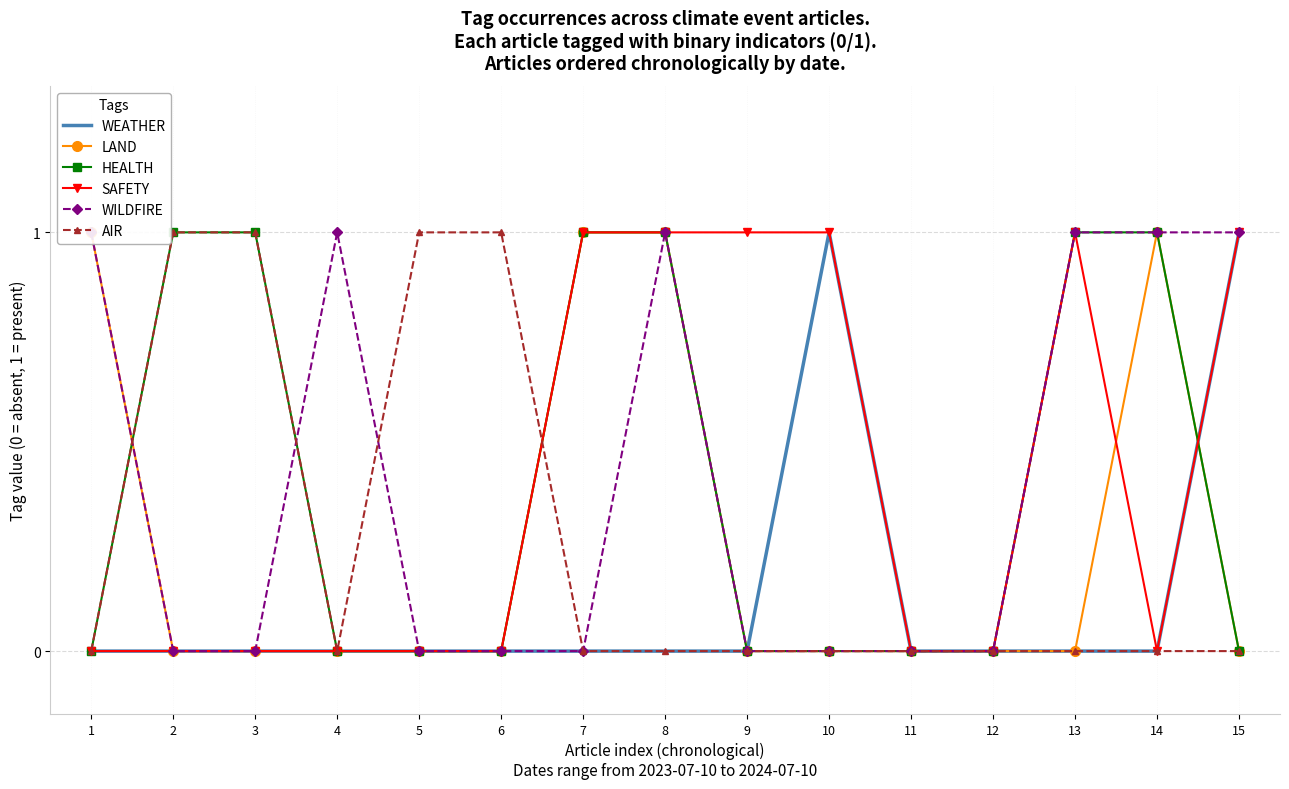

What are all the series names shown in the legend?

WEATHER, LAND, HEALTH, SAFETY, WILDFIRE, AIR